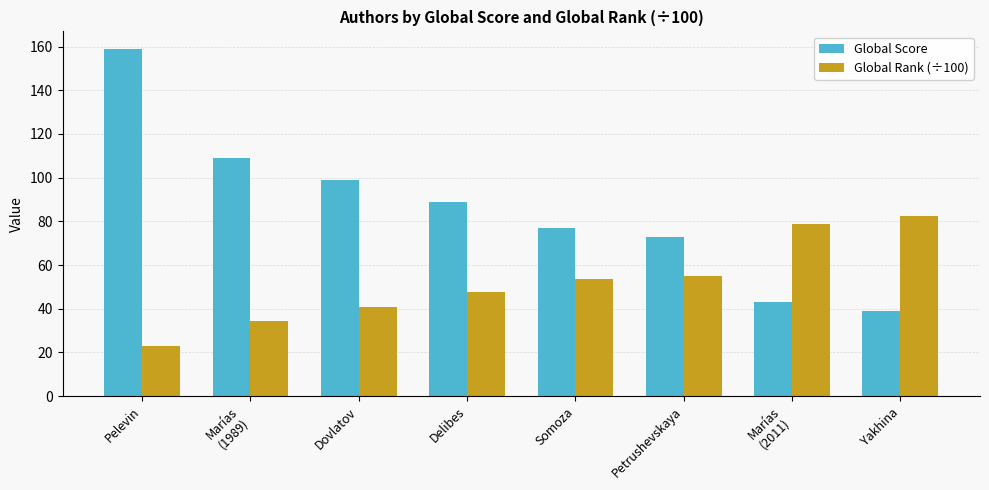

At which label does Global Score reach its peak?

Pelevin